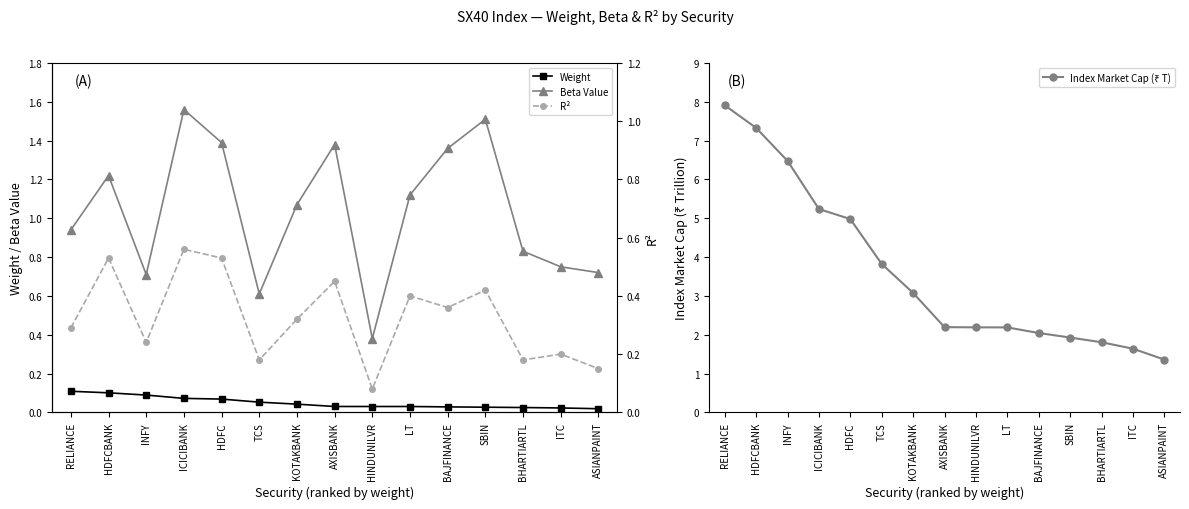

Which series has the largest total across all categories?

Index Market Cap (₹ T)